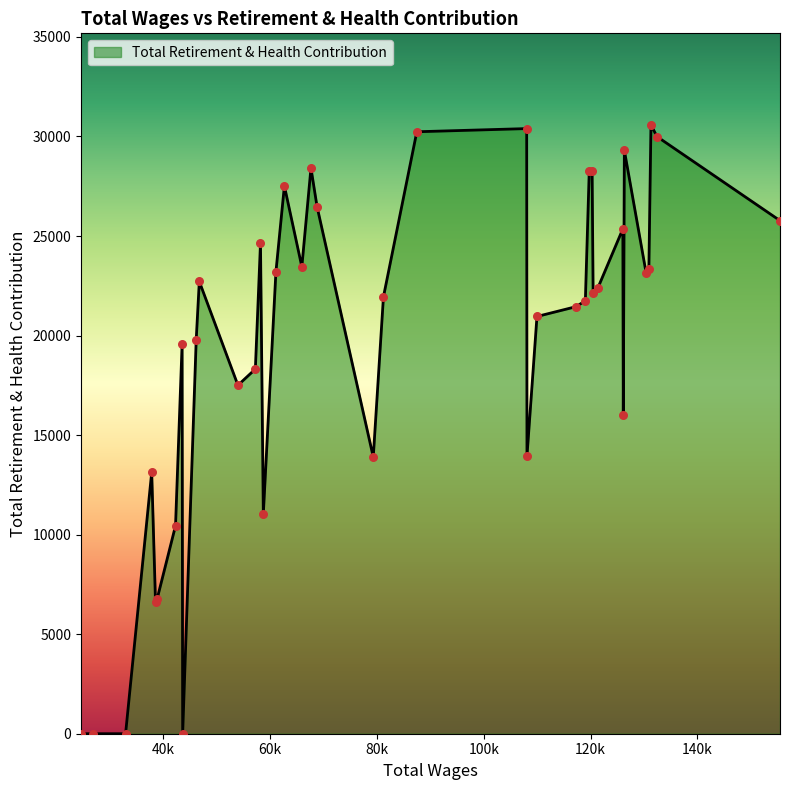

What is the difference between the maximum and minimum values?

30593